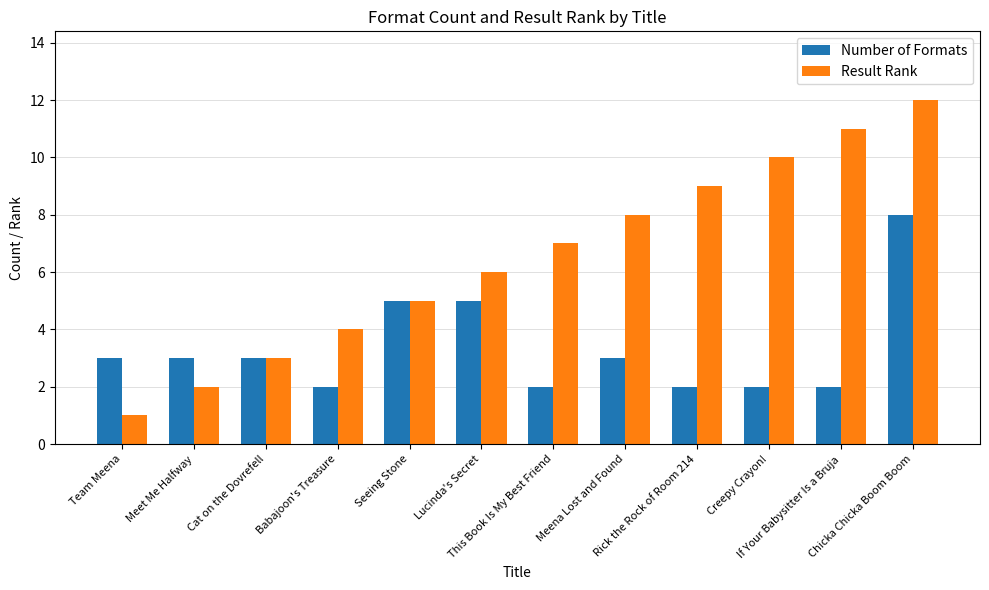

Is it true that Number of Formats equals 2 at Seeing Stone?

False